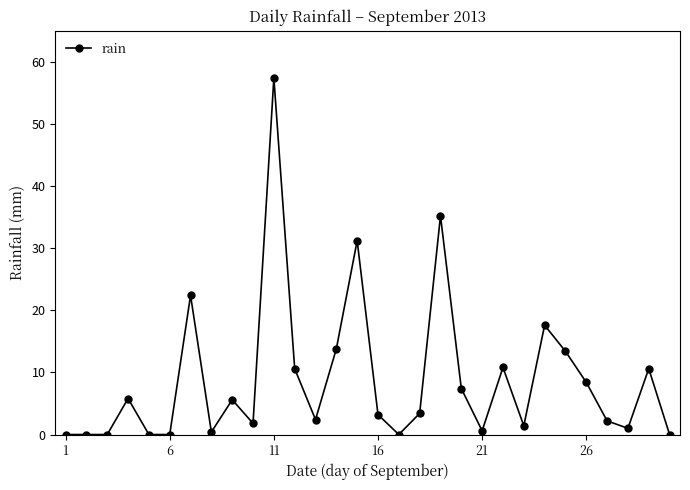

What is the maximum value shown in the chart?

57.4